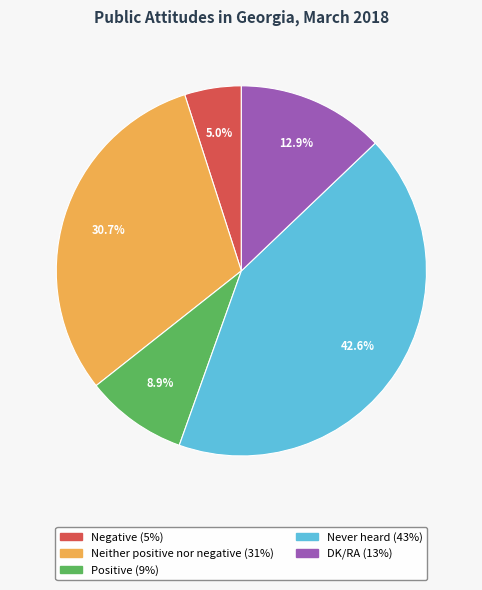

Approximately how many times larger is the value at DK/RA compared to Neither positive nor negative?

0.4